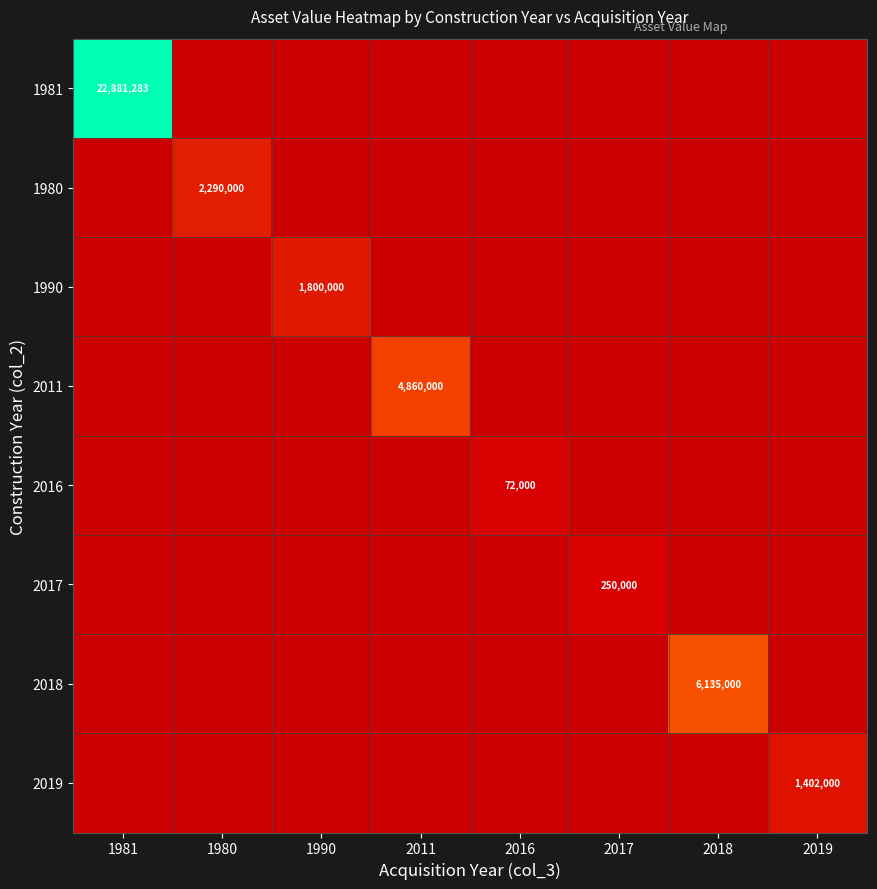

Read the 2017 value at 2017.

250000.0